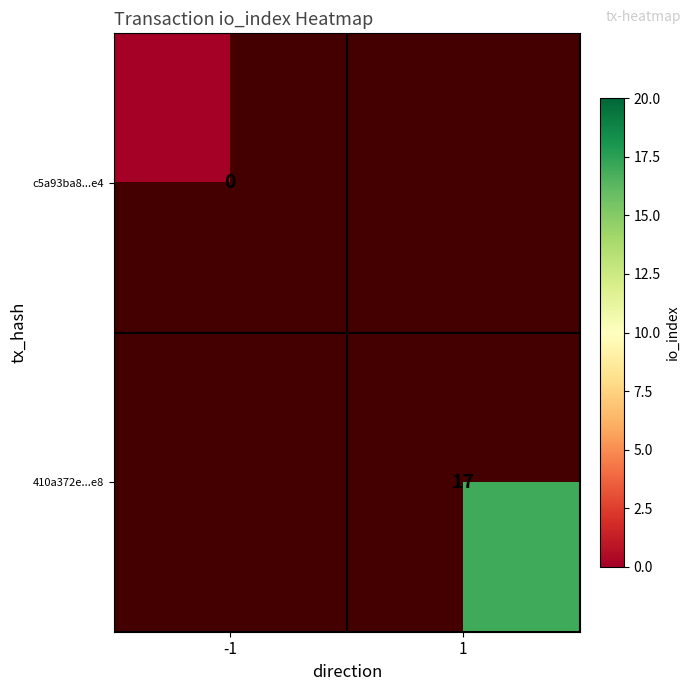

The value of 410a372e...e8 at 1 is 4. True or false?

False